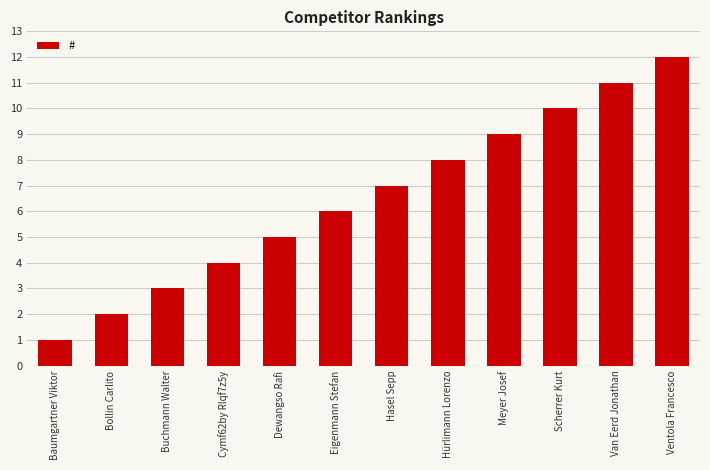

List the labels in order of value, smallest first.

Baumgartner Viktor, Bollin Carlito, Buchmann Walter, Cymf62by Rlqf7z5y, Dewangso Rafi, Eigenmann Stefan, Hasel Sepp, Hürlimann Lorenzo, Meyer Josef, Scherrer Kurt, Van Eerd Jonathan, Ventola Francesco